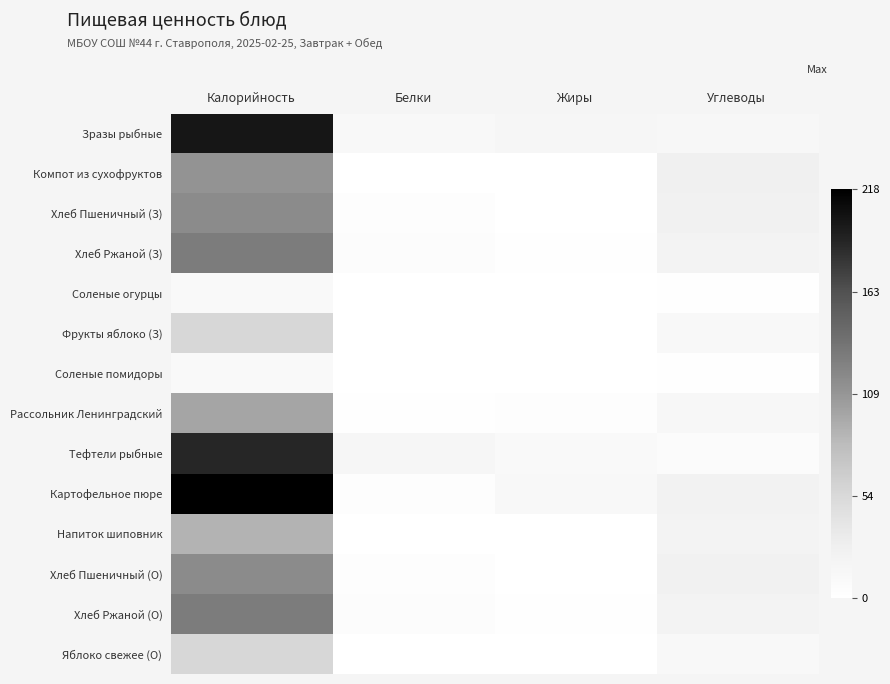

Reading left to right, transcribe all the data shown in this chart.

Зразы рыбные: Калорийность=201.6	Белки=12.1	Жиры=16.2	Углеводы=13.4
Компот из сухофруктов: Калорийность=111.1	Белки=0.2	Жиры=0.2	Углеводы=27.1
Хлеб Пшеничный (З): Калорийность=116.9	Белки=4.0	Жиры=0.5	Углеводы=24.2
Хлеб Ржаной (З): Калорийность=129.0	Белки=4.3	Жиры=1.6	Углеводы=21.2
Соленые огурцы: Калорийность=9.6	Белки=0.6	Жиры=0.1	Углеводы=1.5
Фрукты яблоко (З): Калорийность=56.4	Белки=0.4	Жиры=0.4	Углеводы=11.7
Соленые помидоры: Калорийность=9.6	Белки=0.6	Жиры=0.1	Углеводы=1.5
Рассольник Ленинградский: Калорийность=97.9	Белки=1.8	Жиры=4.2	Углеводы=13.1
Тефтели рыбные: Калорийность=189.0	Белки=15.8	Жиры=9.9	Углеводы=7.6
Картофельное пюре: Калорийность=217.8	Белки=3.9	Жиры=11.5	Углеводы=22.7
Напиток шиповник: Калорийность=88.2	Белки=0.7	Жиры=0.3	Углеводы=20.8
Хлеб Пшеничный (О): Калорийность=116.9	Белки=4.0	Жиры=0.5	Углеводы=24.2
Хлеб Ржаной (О): Калорийность=129.0	Белки=4.3	Жиры=1.6	Углеводы=21.2
Яблоко свежее (О): Калорийность=56.4	Белки=0.4	Жиры=0.4	Углеводы=11.7